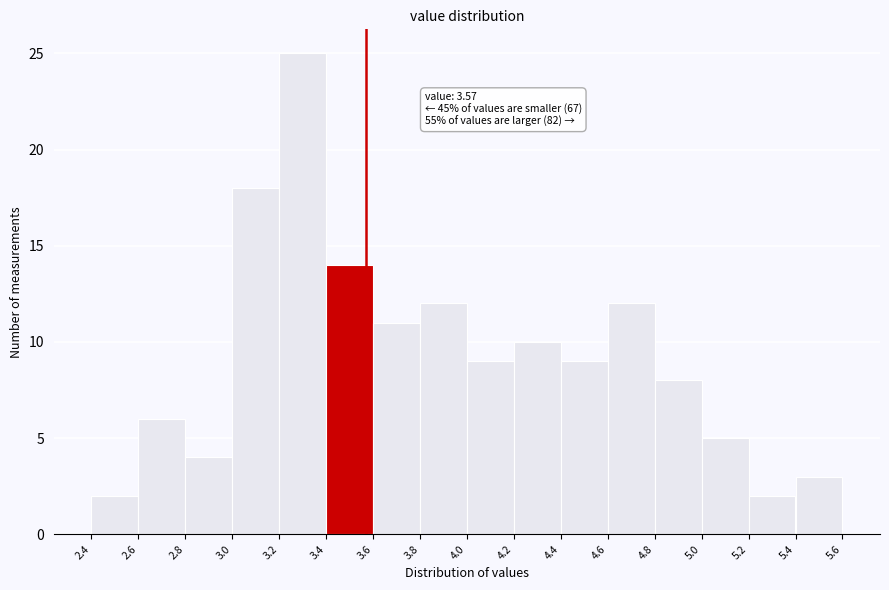

Over which range of the x-axis is the bar tallest?

3.2 to 3.4